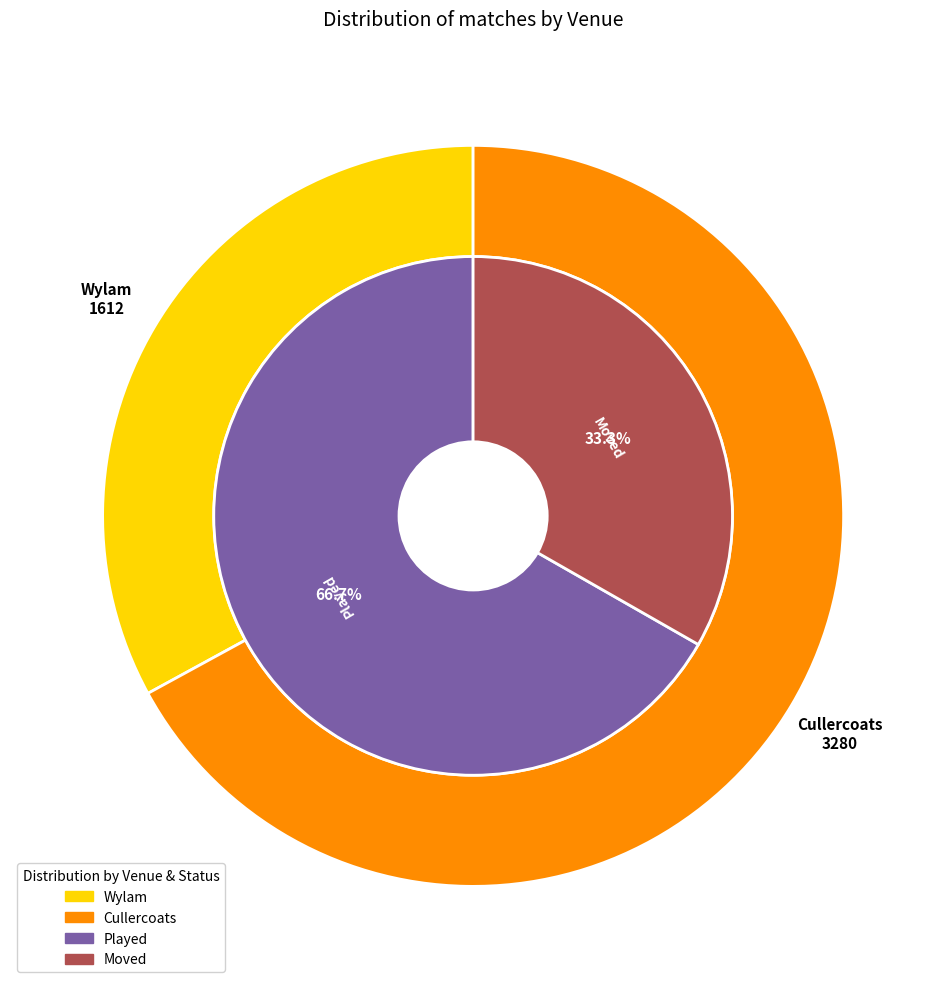

The Cullercoats slice represents 19% of the pie. True or false?

False